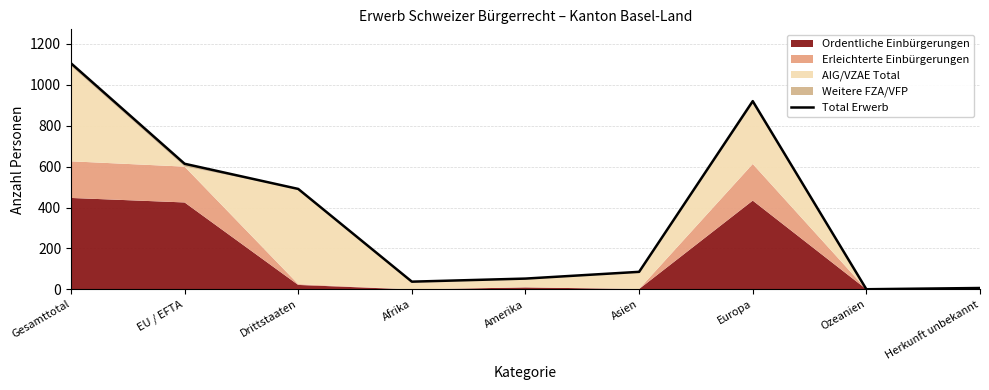

Which category has the lowest value across all series?

Ozeanien